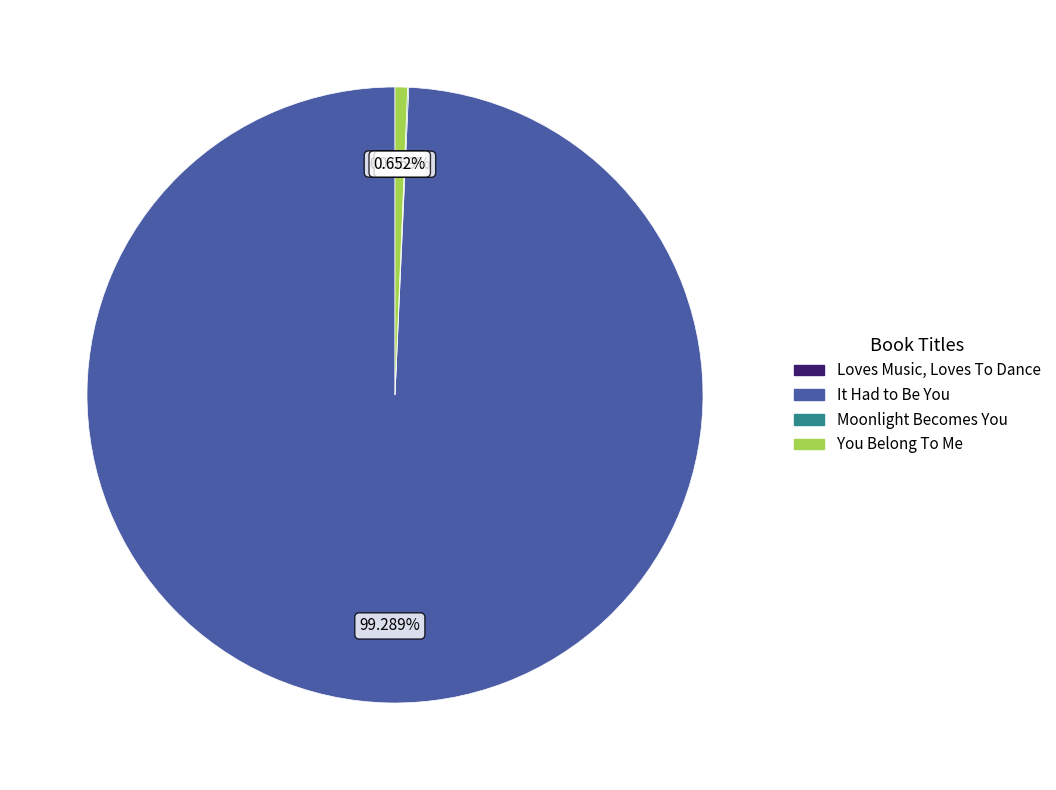

Is there a majority slice in this chart?

Yes